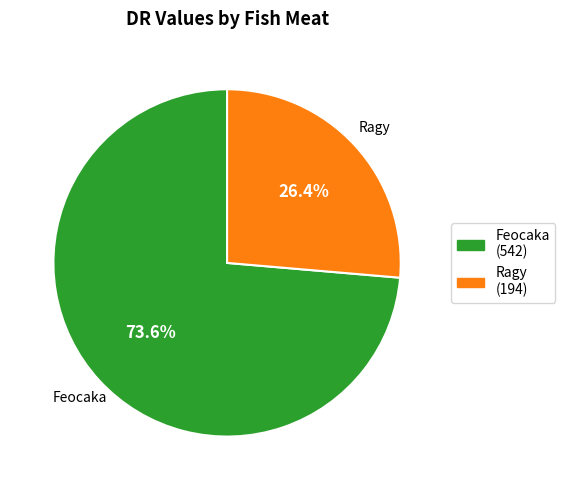

To the nearest percent, what is the difference between the largest and smallest slice percentages?

47%